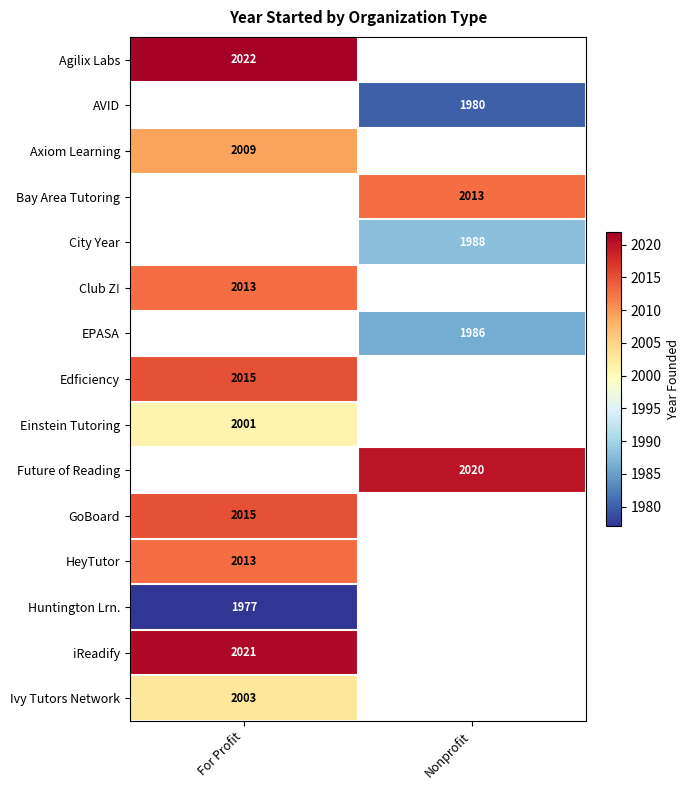

Count the number of categories in the chart.

2